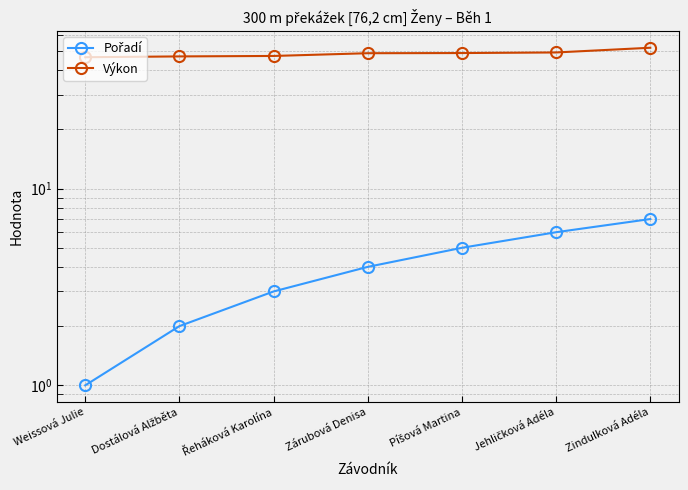

What is the difference between the Výkon values at Zárubová Denisa and Weissová Julie?

2.2